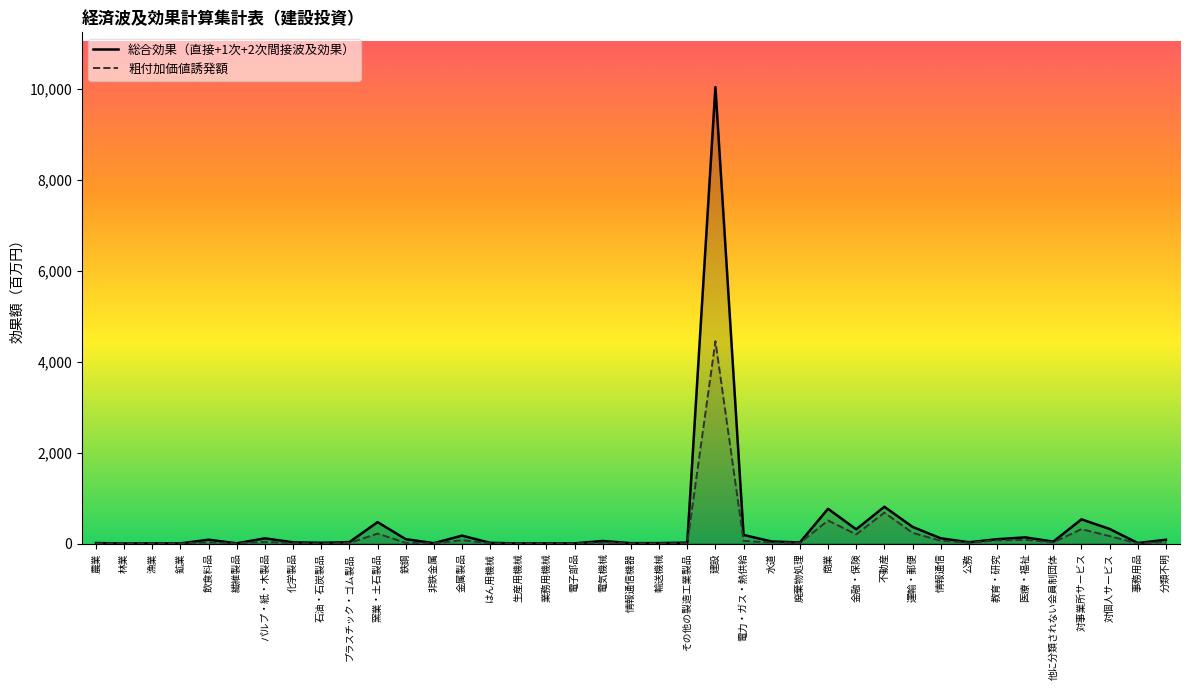

What are all the series names shown in the legend?

総合効果（直接+1次+2次間接波及効果）, 粗付加価値誘発額